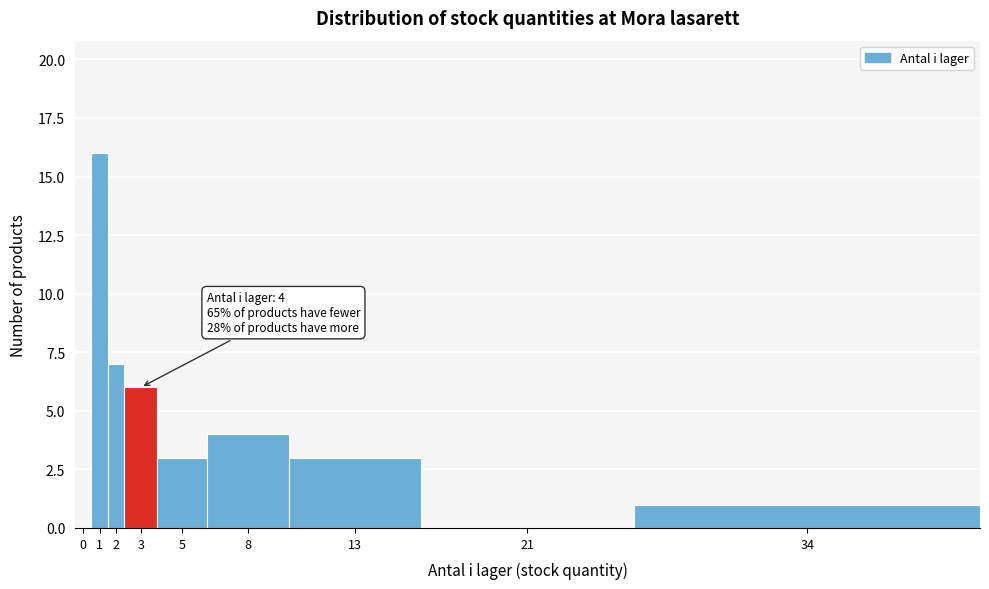

Reading right to left, what are all the values shown in this chart?

34=1	21=0	13=3	8=4	5=3	3=6	2=7	1=16	0=0